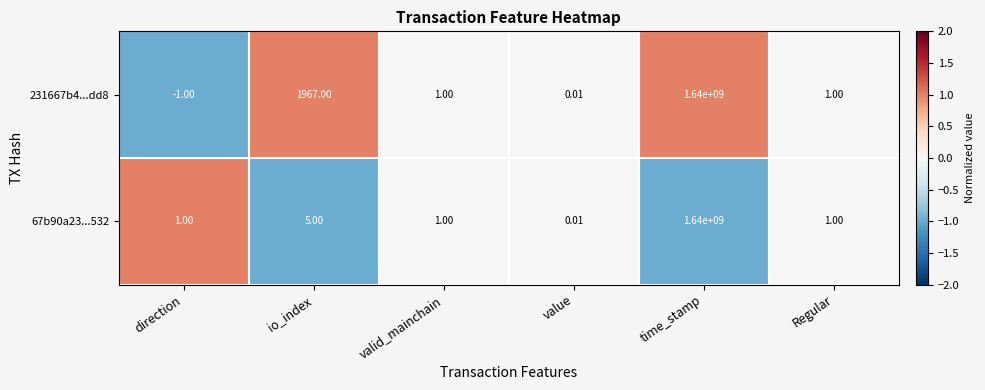

Which category has the lowest value across all series?

direction